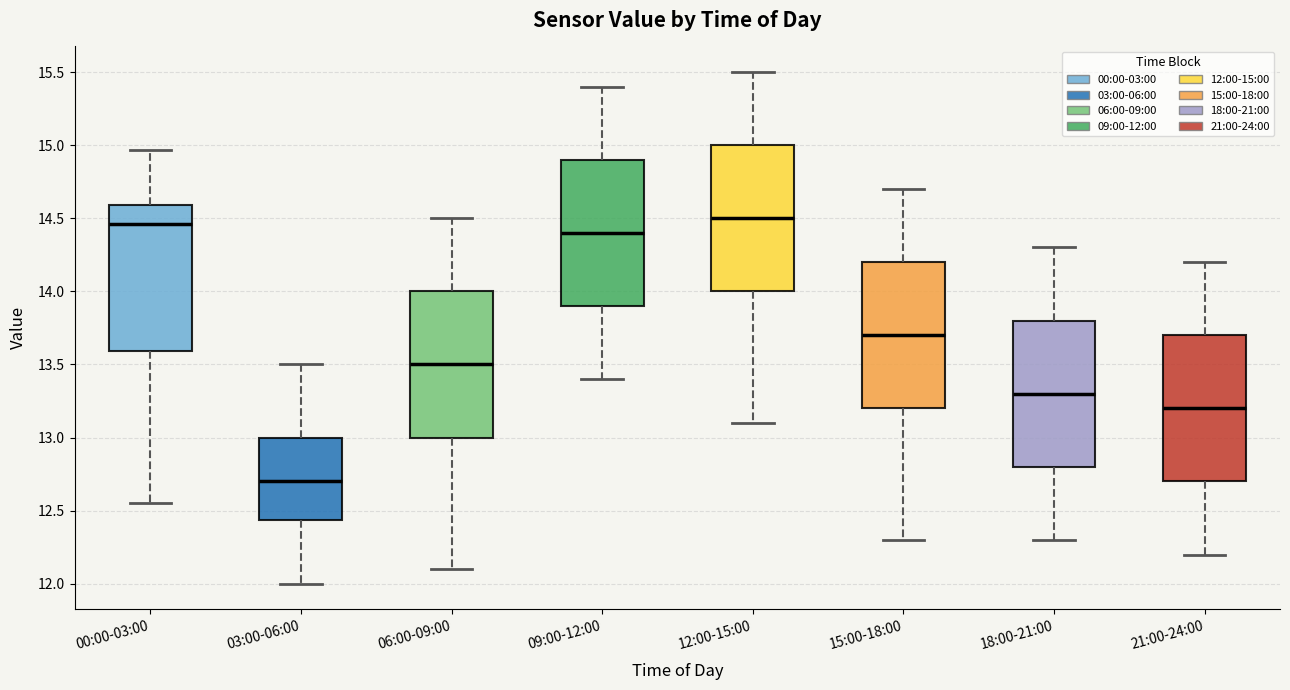

Which box has the lowest median line?

03:00-06:00